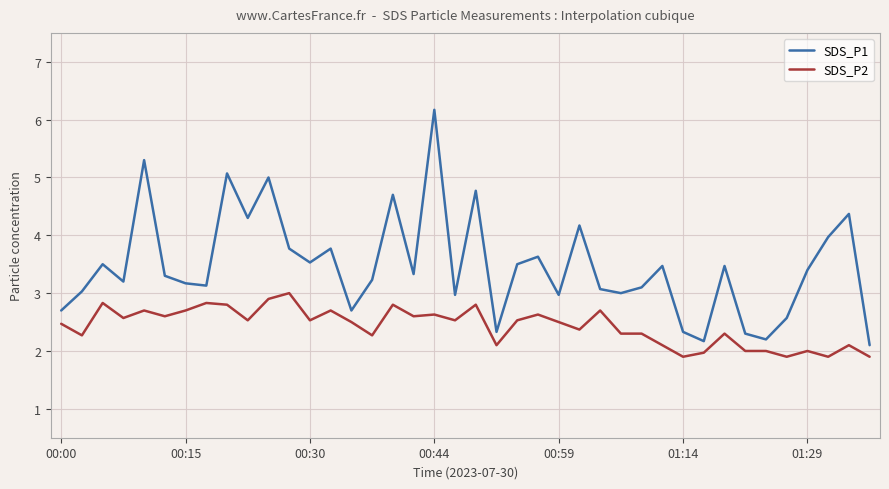

What is the minimum value for SDS_P2?

1.9